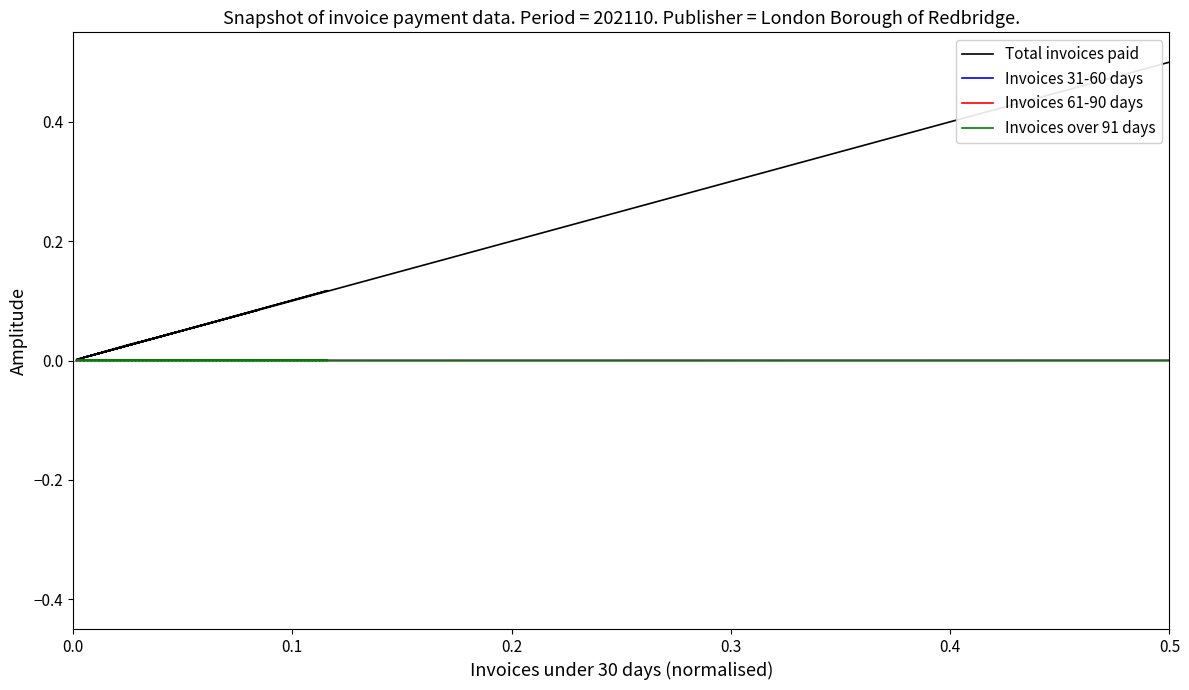

Is the value of Total invoices paid at 12 greater than the value of Invoices 61-90 days at 13?

Yes